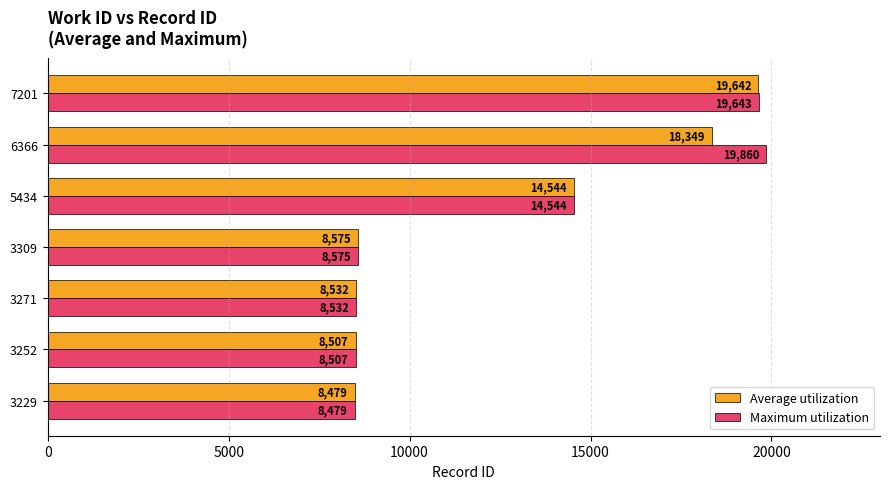

What is the greatest value displayed?

19860